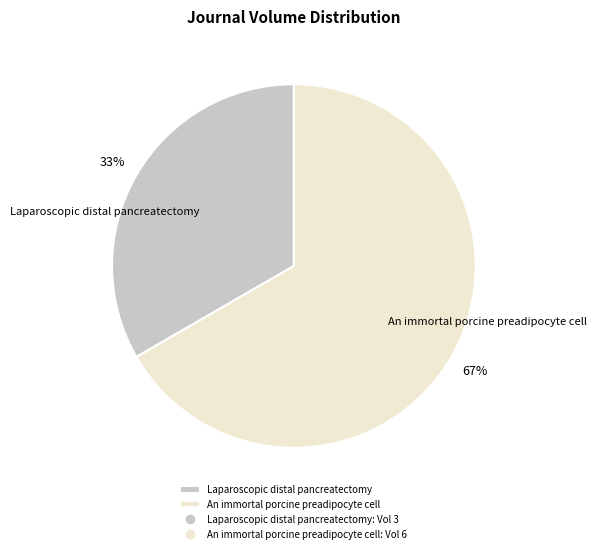

What is the majority slice?

An immortal porcine preadipocyte cell